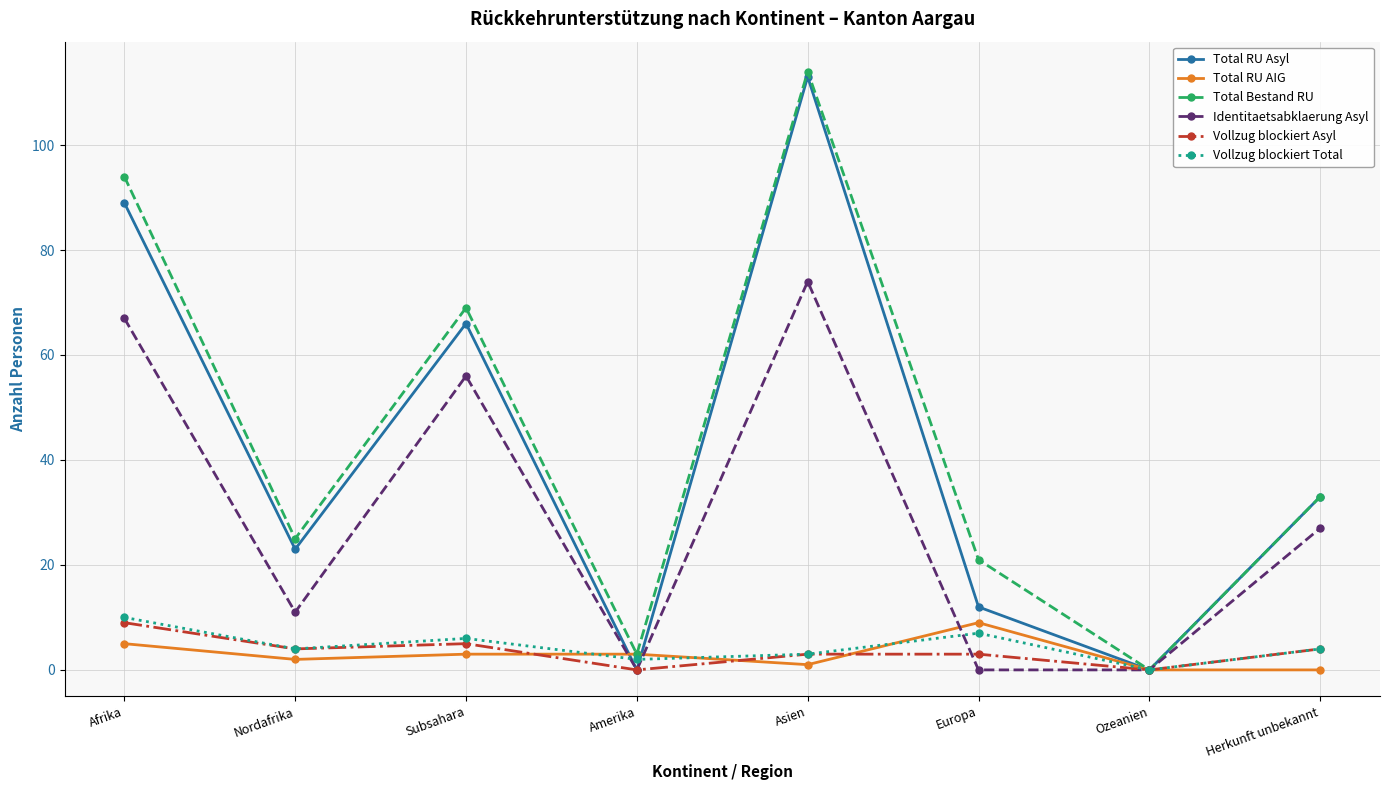

What are all the series names shown in the legend?

Total RU Asyl, Total RU AIG, Total Bestand RU, Identitaetsabklaerung Asyl, Vollzug blockiert Asyl, Vollzug blockiert Total